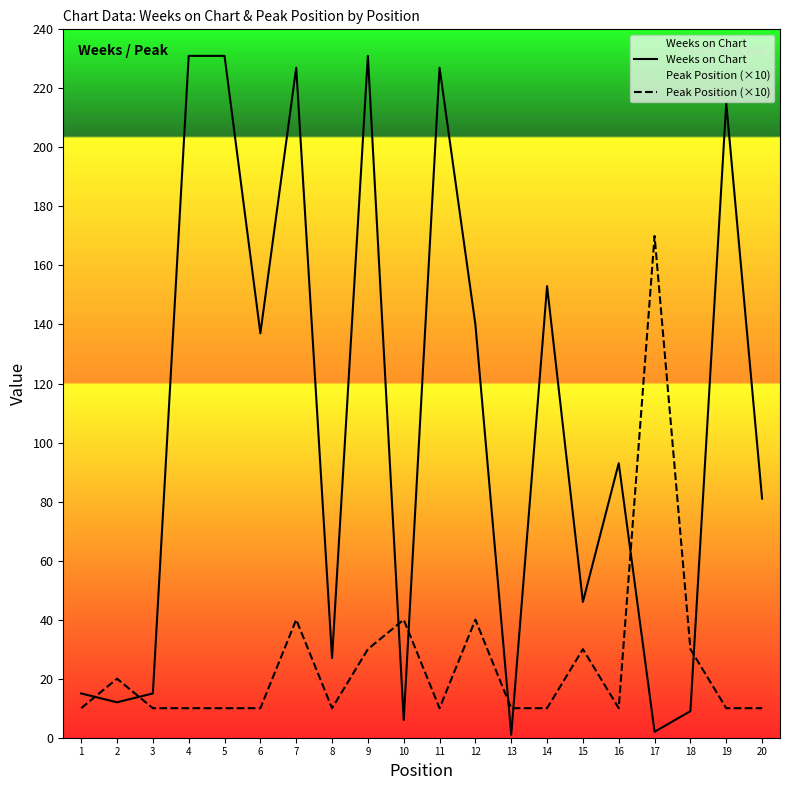

True or false: Peak Position (×10) has a value of 30 at 18.

True